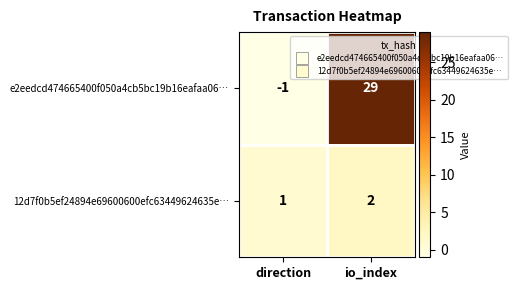

What is the maximum value shown in the chart?

29